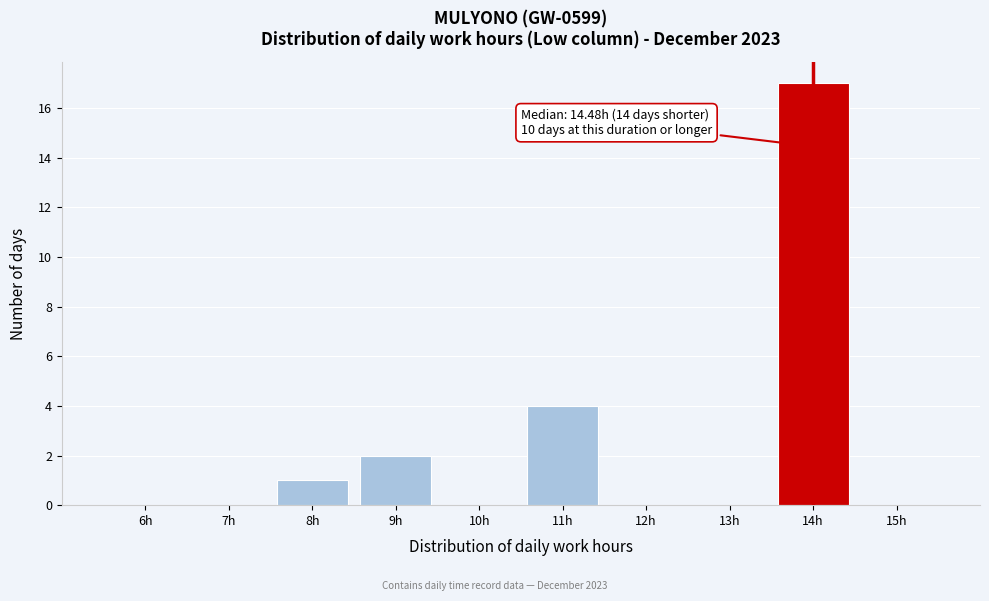

Reading right to left, transcribe all the data shown in this chart.

15h=0	14h=17	13h=0	12h=0	11h=4	10h=0	9h=2	8h=1	7h=0	6h=0